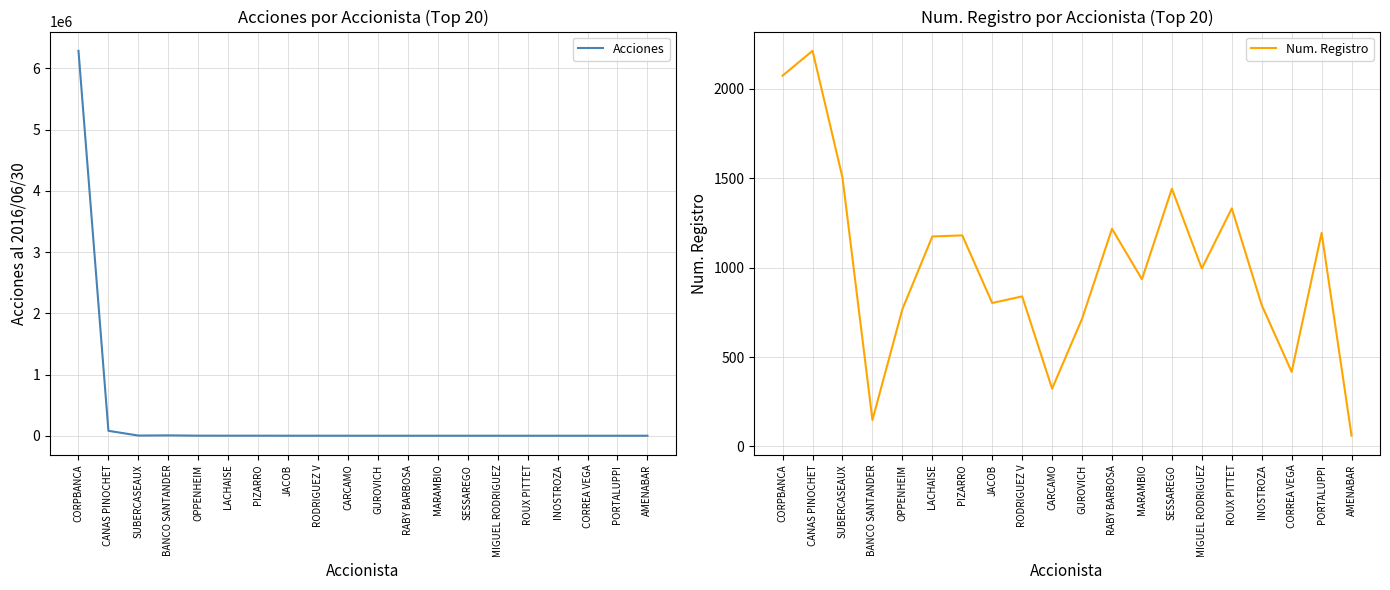

What is the difference between the Acciones values at INOSTROZA and CANAS PINOCHET?

80301